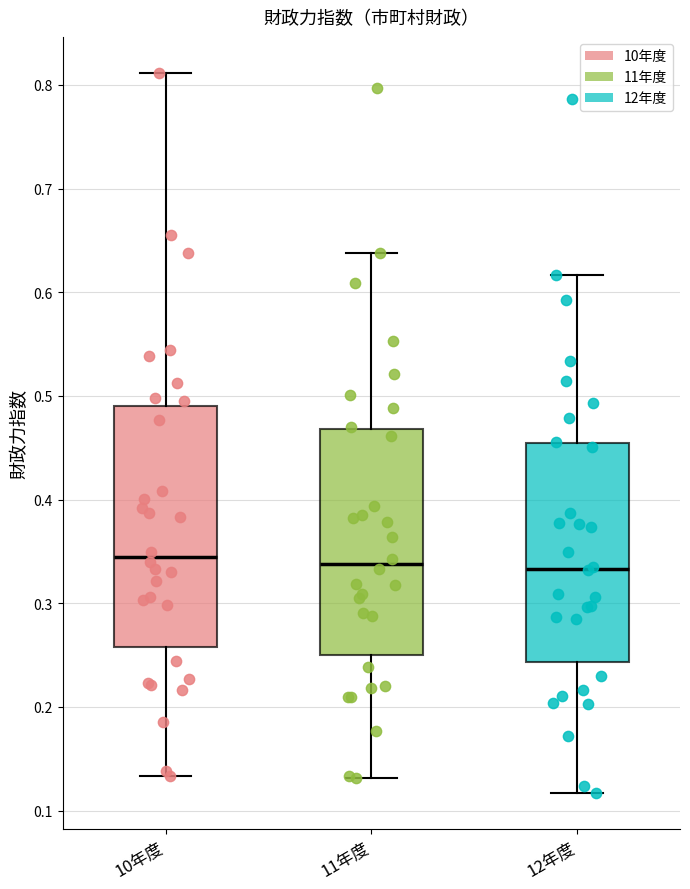

Comparing the boxes themselves (not the whiskers), which one is the tallest?

10年度